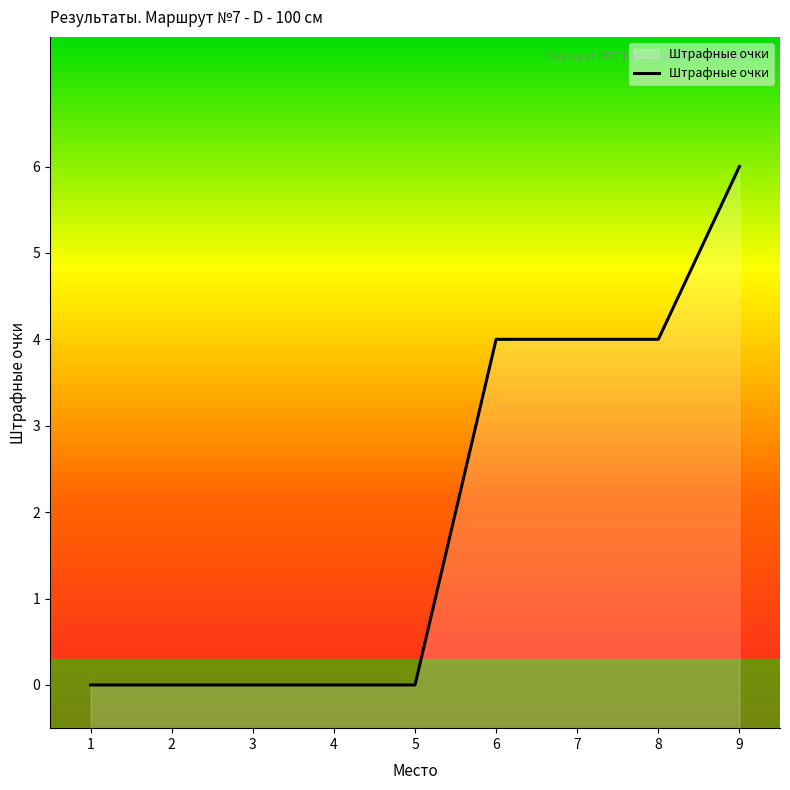

What is the difference between the second highest and minimum values?

4